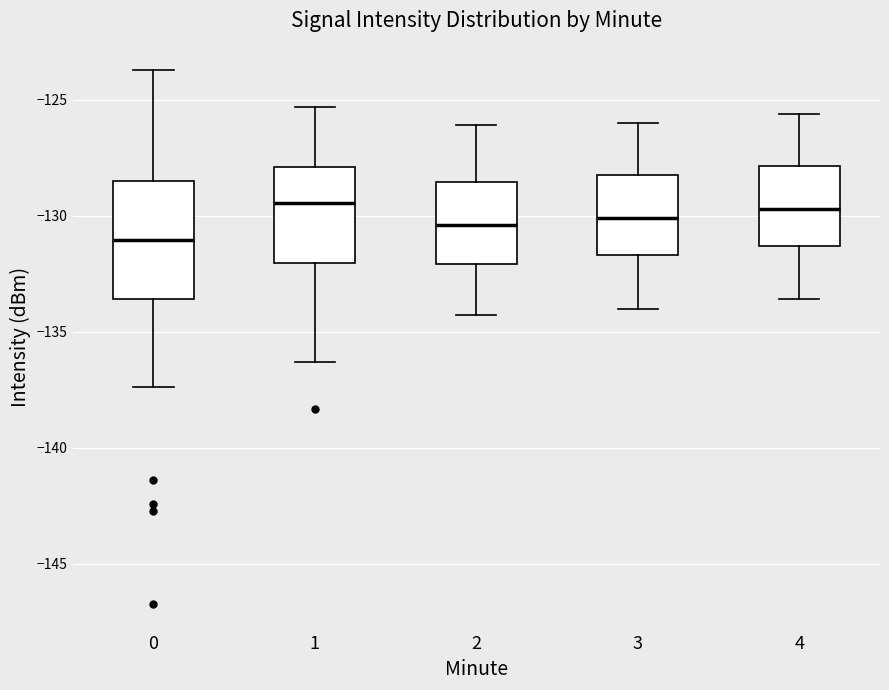

Reading left to right, transcribe this box plot: for each box, give where its median line is, the range the box spans, and where its two whiskers end, as read against the y-axis. The values are not printed on the chart, so give them approximately, as read against the axis.

0: median -131.0, box -133.5 to -128.5, whiskers -137.5 to -123.5
1: median -129.5, box -132.0 to -128.0, whiskers -136.5 to -125.5
2: median -130.5, box -132.0 to -128.5, whiskers -134.5 to -126.0
3: median -130.0, box -131.5 to -128.0, whiskers -134.0 to -126.0
4: median -129.5, box -131.5 to -128.0, whiskers -133.5 to -125.5